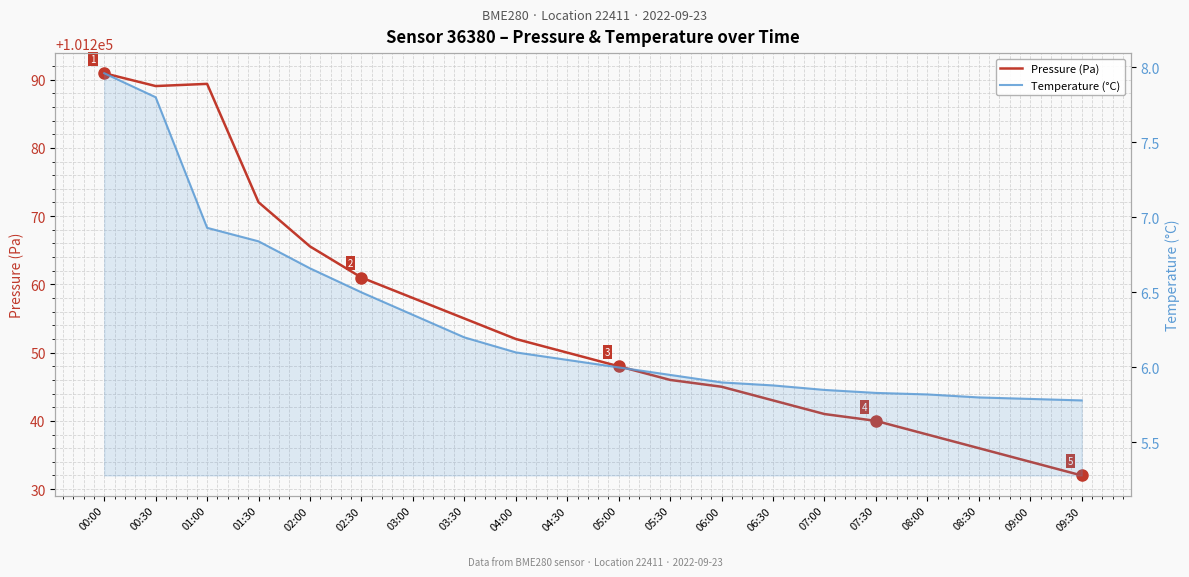

Is this an area chart (filled region under the line)?

No